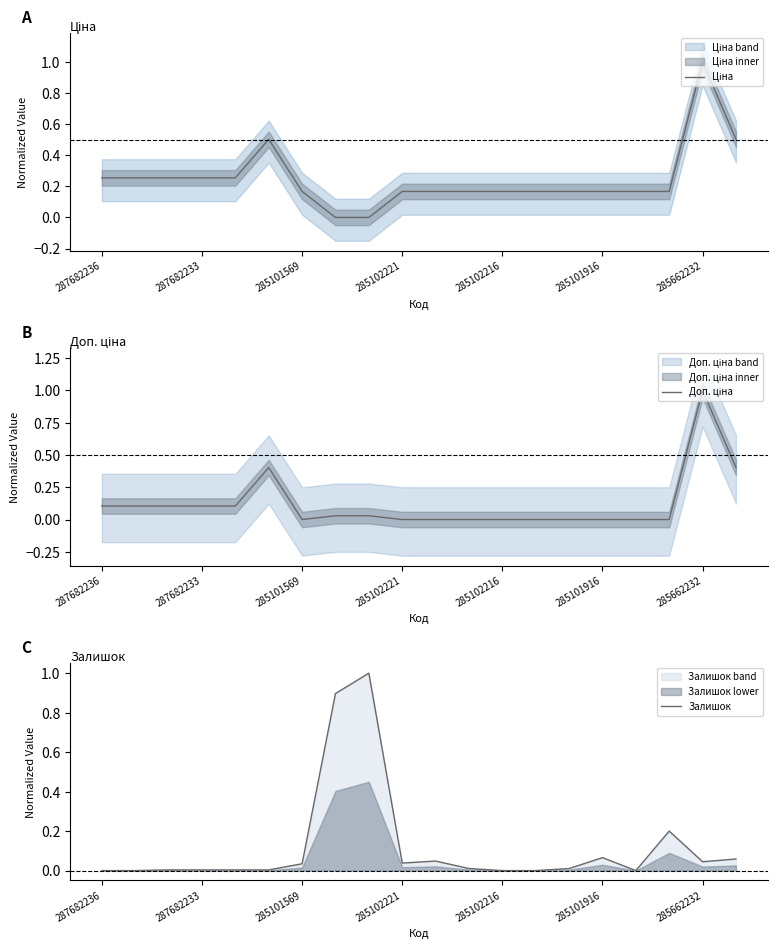

How many interior local valleys does the Доп. ціна series have?

1